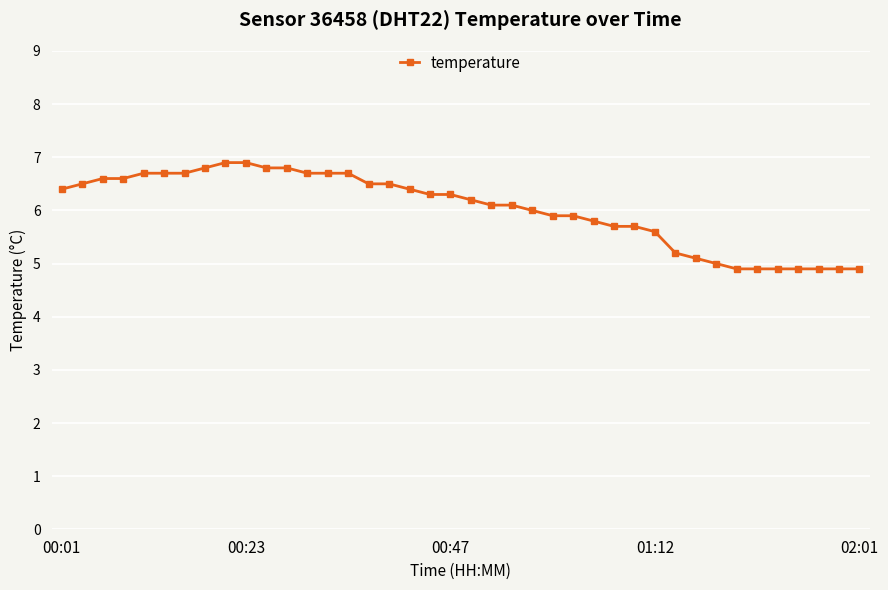

What is the maximum value shown in the chart?

6.9